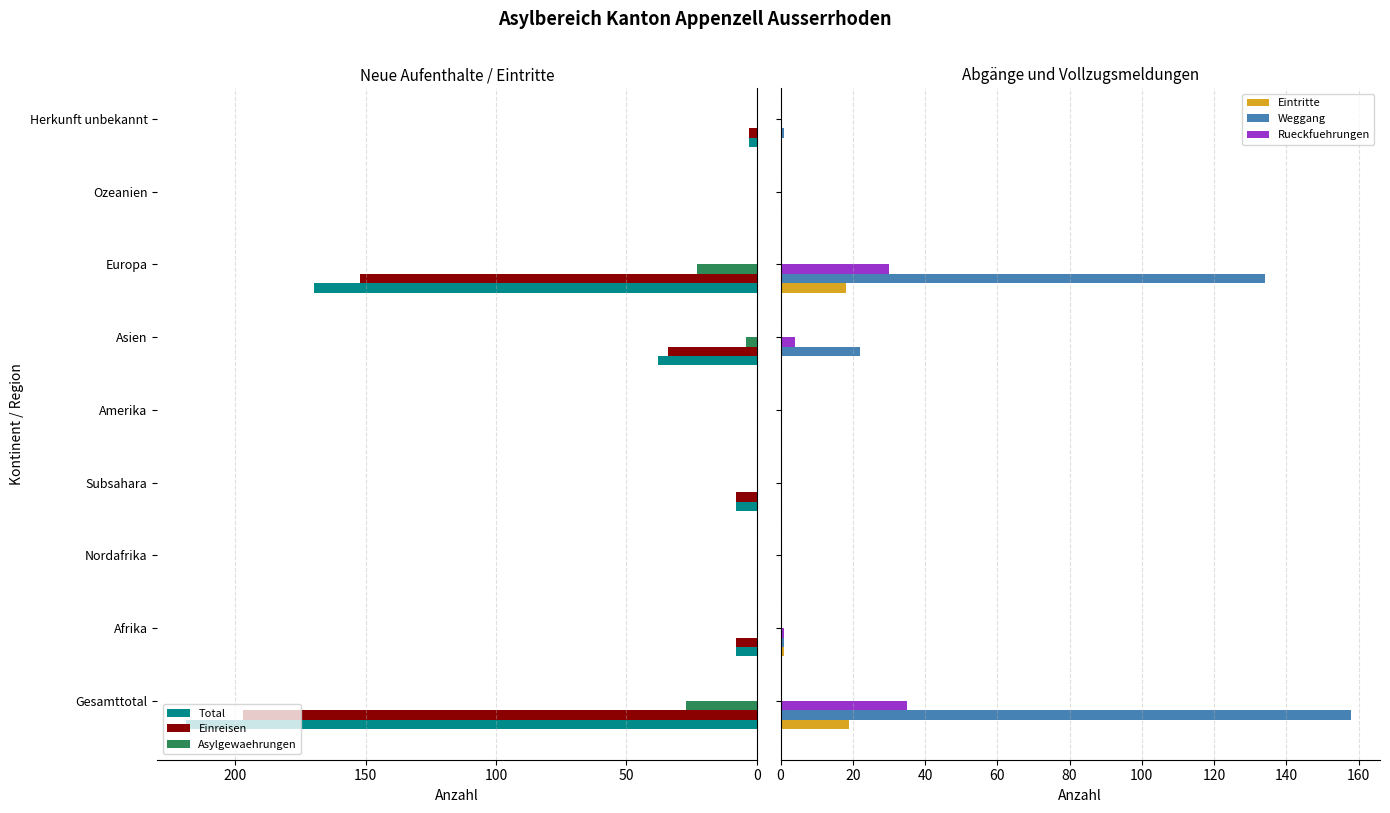

Which series has the largest total across all categories?

Total